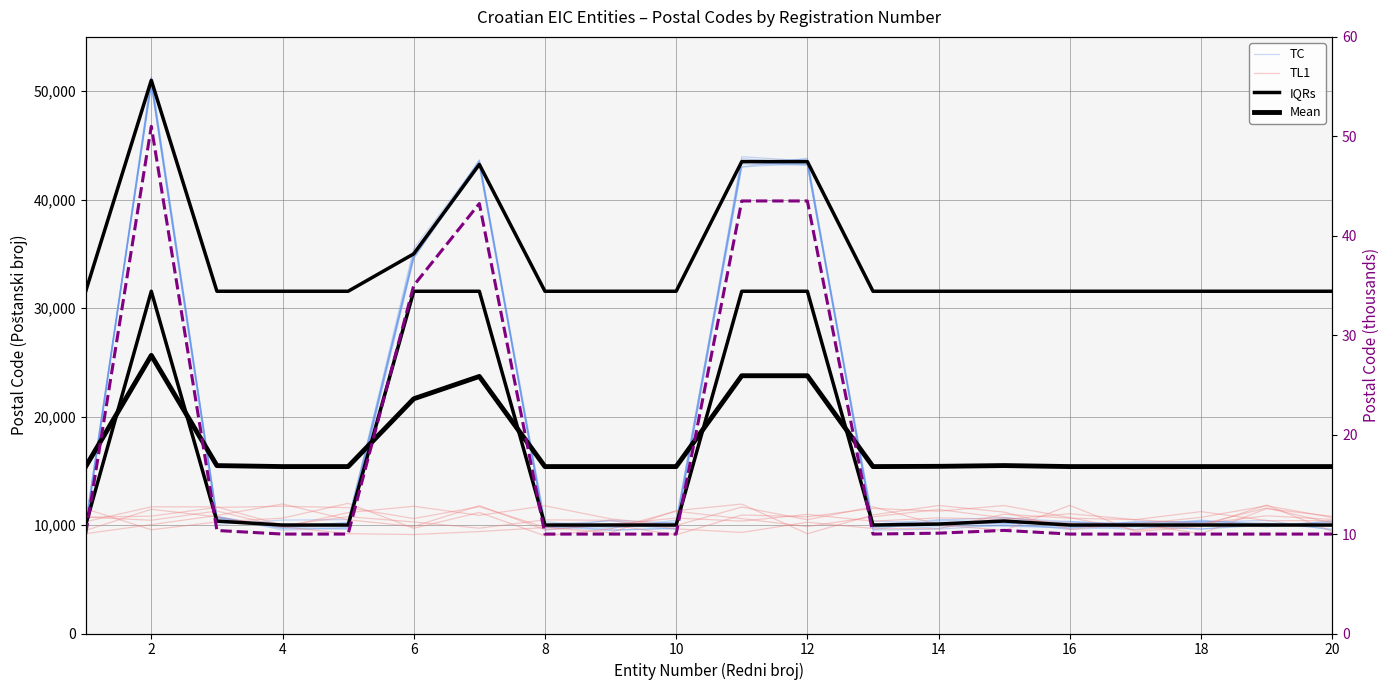

How many interior local peaks does the TC series have?

6